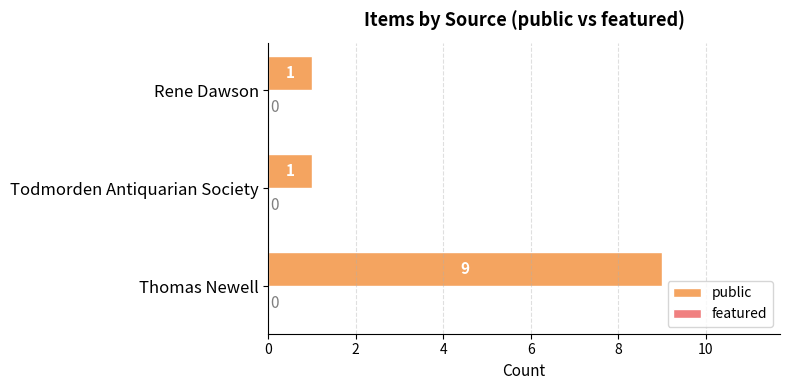

Are the bars horizontal?

Yes